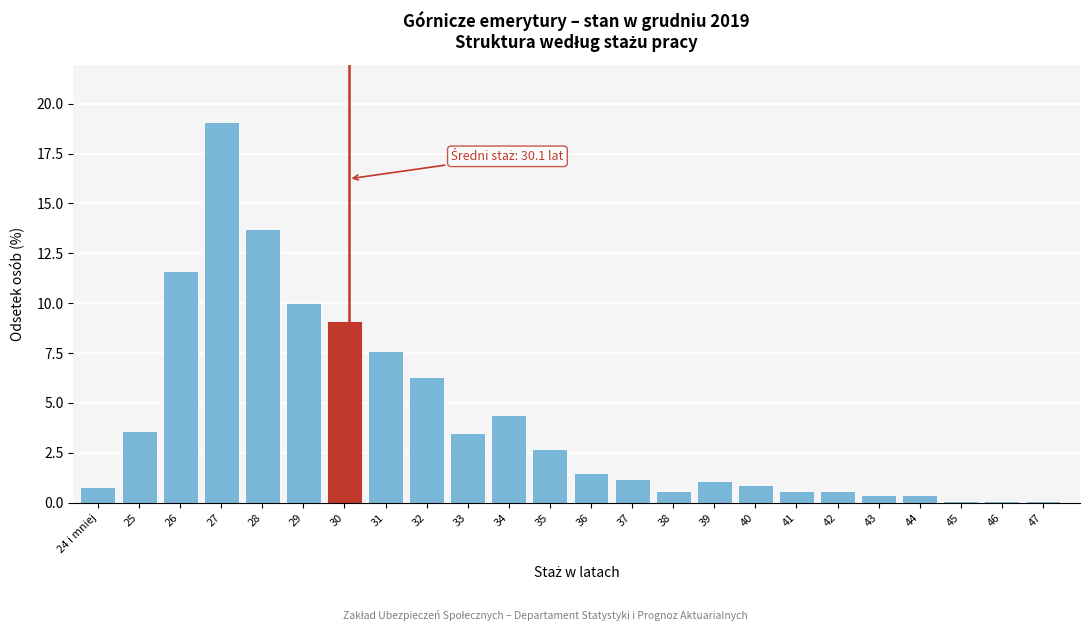

Reading left to right, what are all the values shown in this chart?

0.8	3.6	11.6	19.1	13.7	10.0	9.1	7.6	6.3	3.5	4.4	2.7	1.5	1.2	0.6	1.1	0.9	0.6	0.6	0.4	0.4	0.1	0.1	0.1